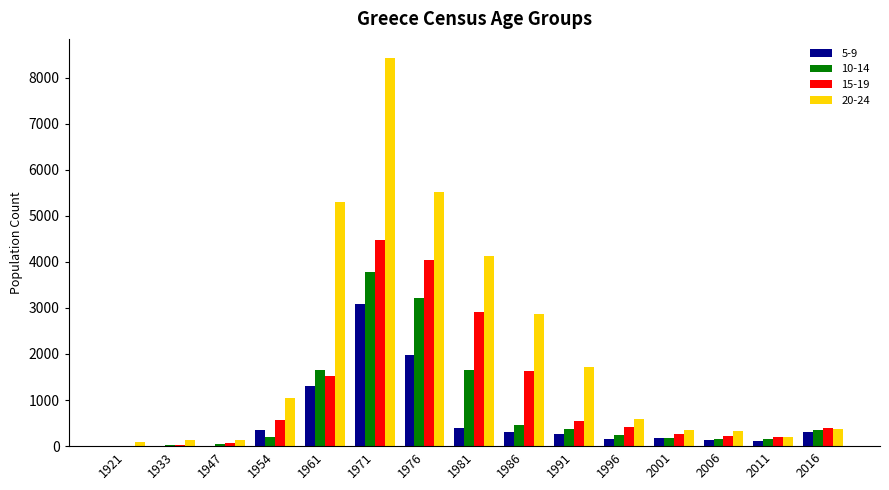

Where does the 15-19 series first go above 413?

1954